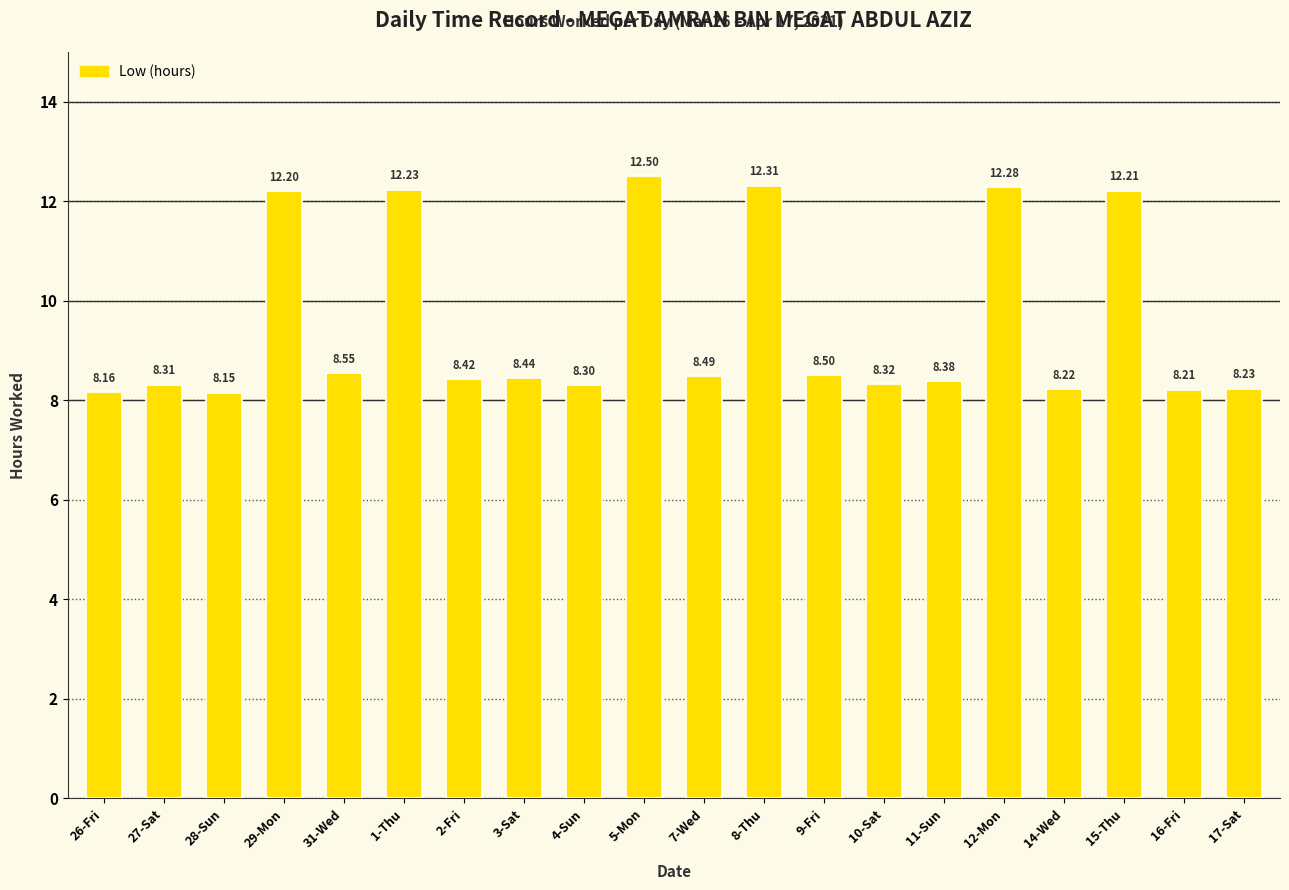

List the labels in order of value, largest first.

5-Mon, 8-Thu, 12-Mon, 1-Thu, 15-Thu, 29-Mon, 31-Wed, 9-Fri, 7-Wed, 3-Sat, 2-Fri, 11-Sun, 10-Sat, 27-Sat, 4-Sun, 17-Sat, 14-Wed, 16-Fri, 26-Fri, 28-Sun